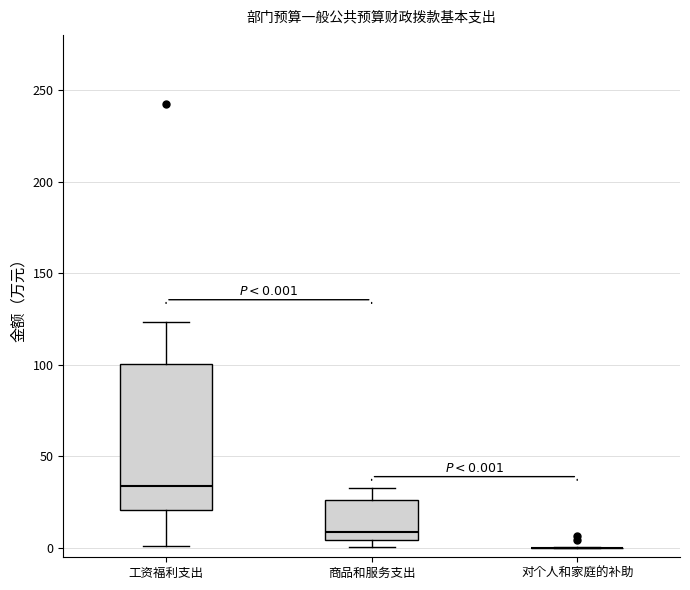

Comparing the boxes themselves (not the whiskers), which one is the tallest?

工资福利支出